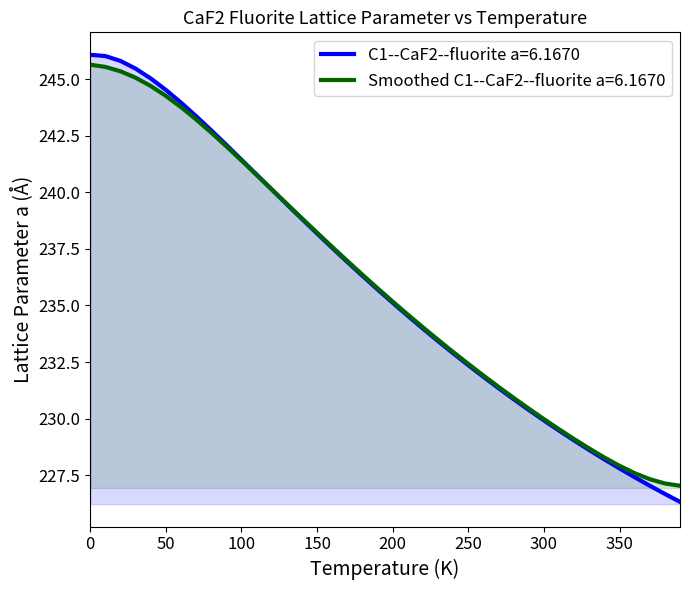

True or false: Smoothed C1--CaF2--fluorite a=6.1670 has a value of 235.2 at 200.

True